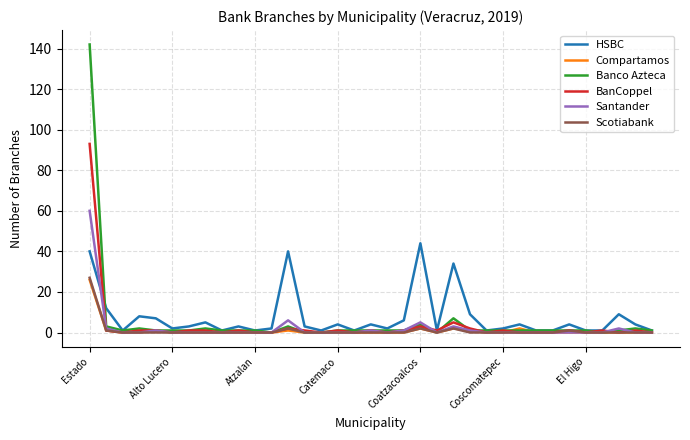

Which series has the widest spread of values?

Banco Azteca